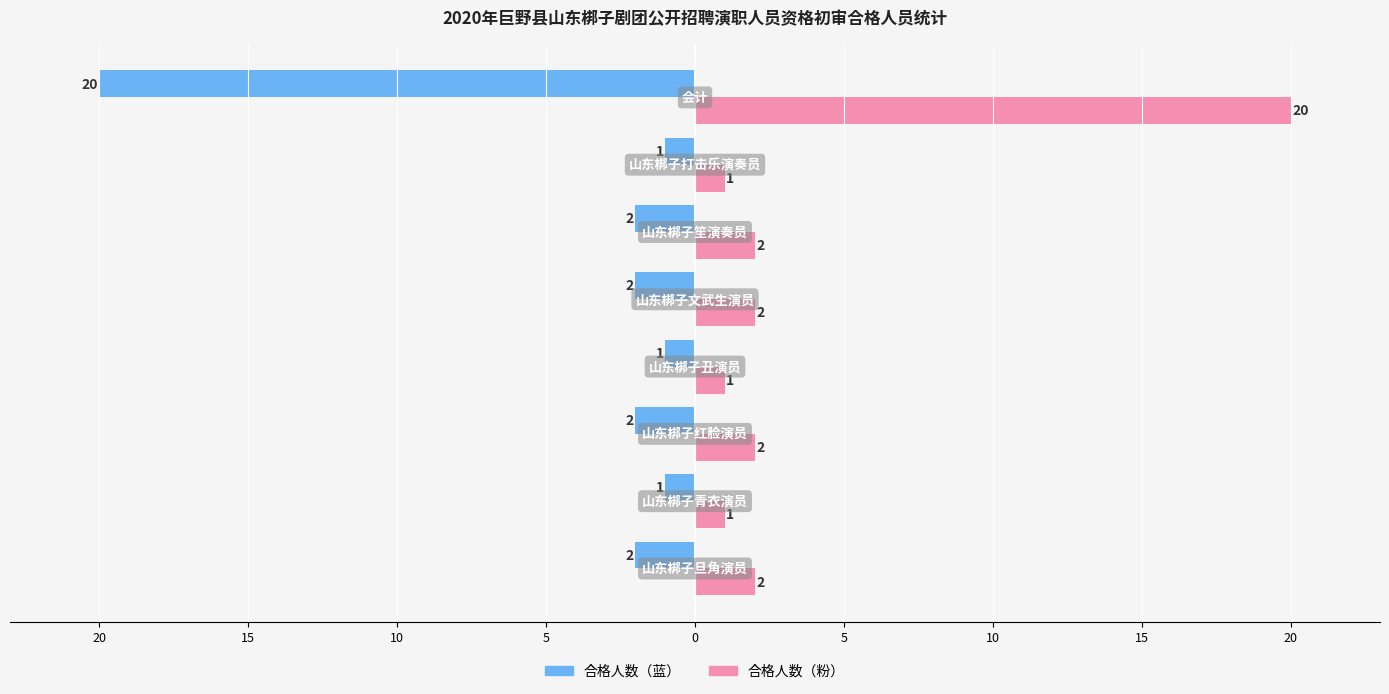

Reading left to right, list all the values displayed in this chart.

合格人数（蓝）: -2	-1	-2	-1	-2	-2	-1	-20
合格人数（粉）: 2	1	2	1	2	2	1	20